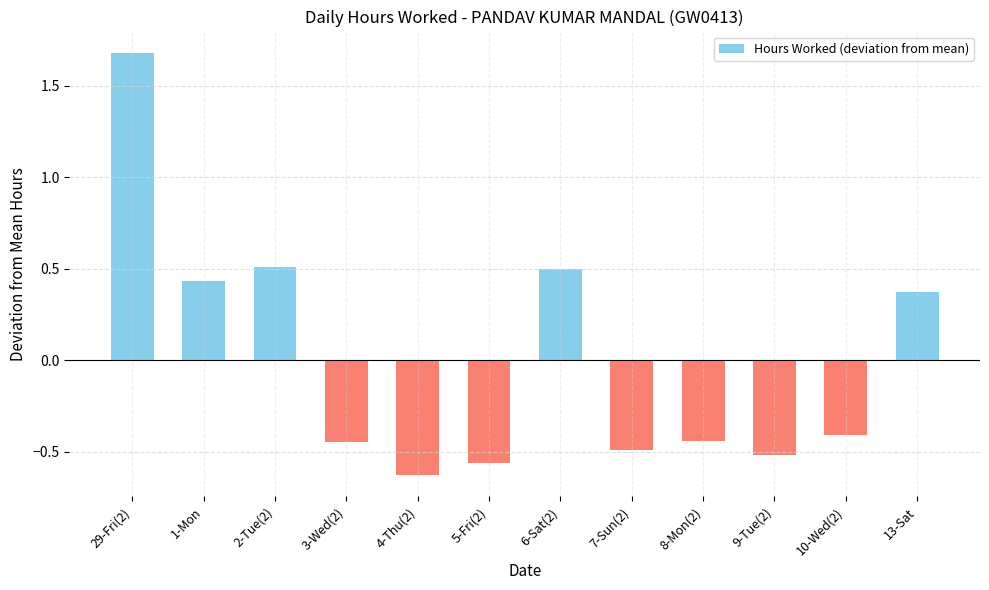

Which has a higher value, 2-Tue(2) or 1-Mon?

2-Tue(2)